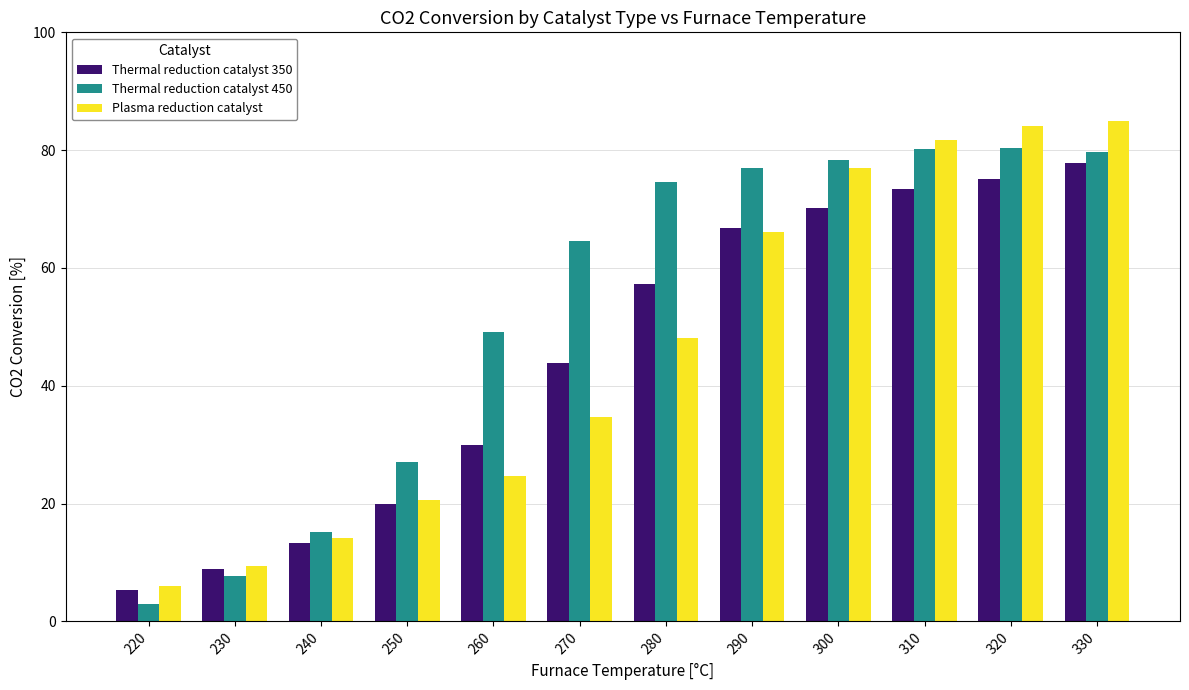

Is the value of Thermal reduction catalyst 350 at 280 greater than the value of Plasma reduction catalyst at 220?

Yes